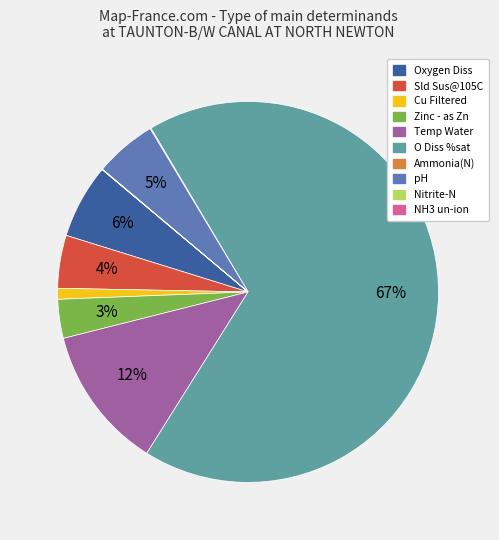

Which slice is the largest?

O Diss %sat